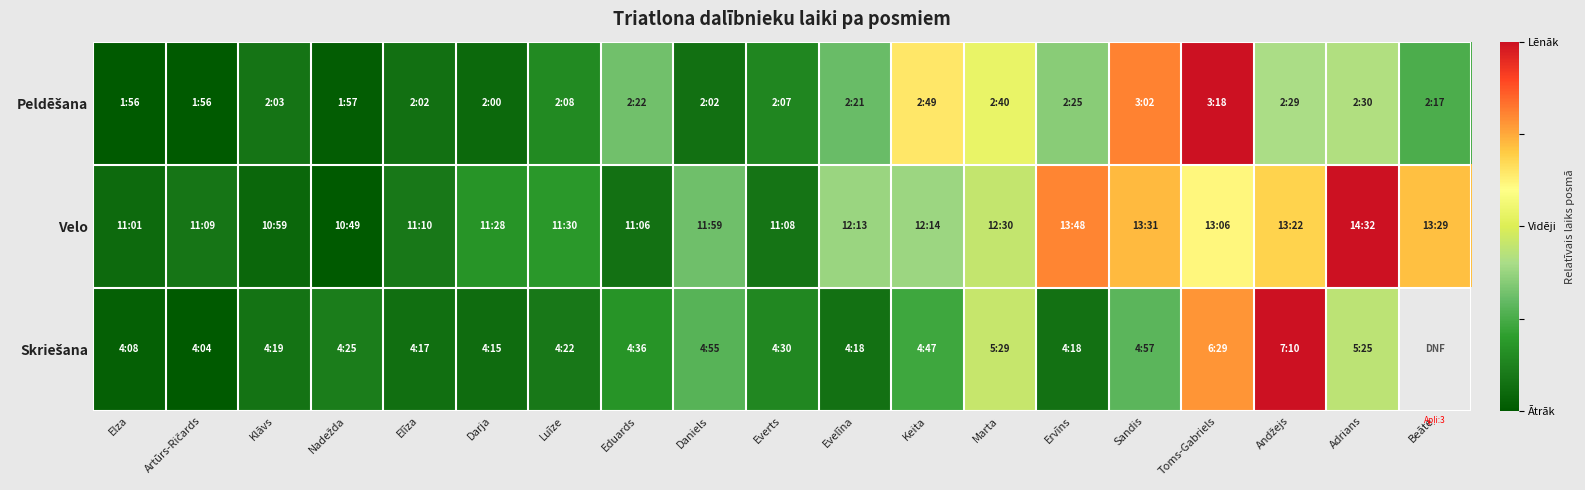

What is the difference between the highest and lowest values at Beāte?

0.5